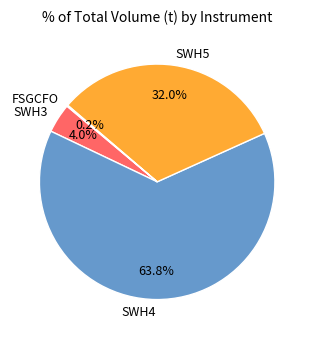

Which slice is the largest?

SWH4